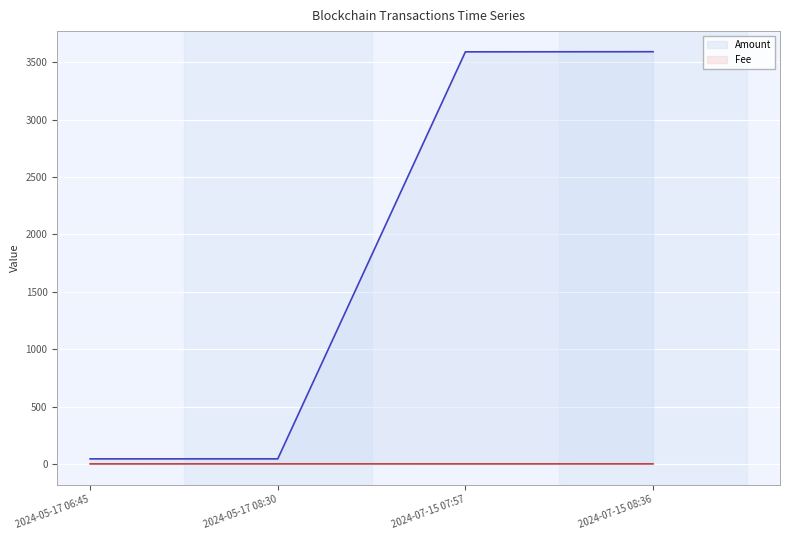

Is this an area chart (filled region under the line)?

No